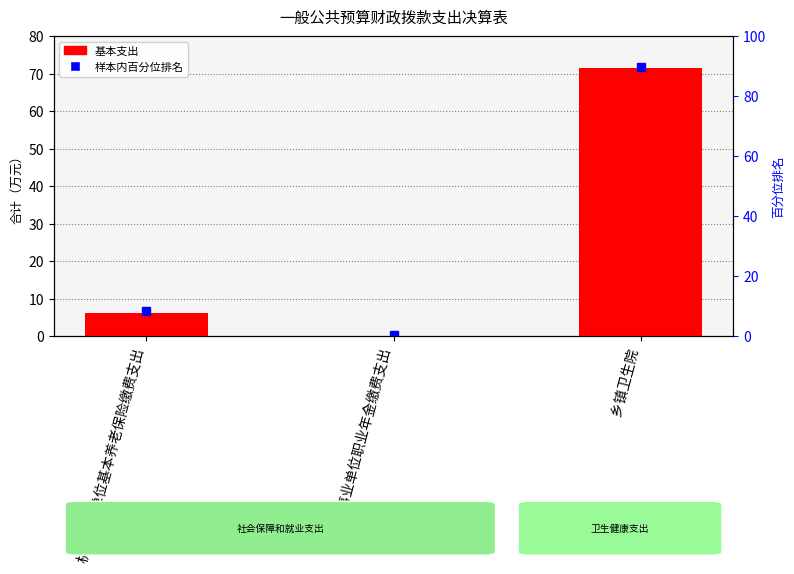

The value of 基本支出 at 机关事业单位基本养老保险缴费支出 is 1.5. True or false?

False